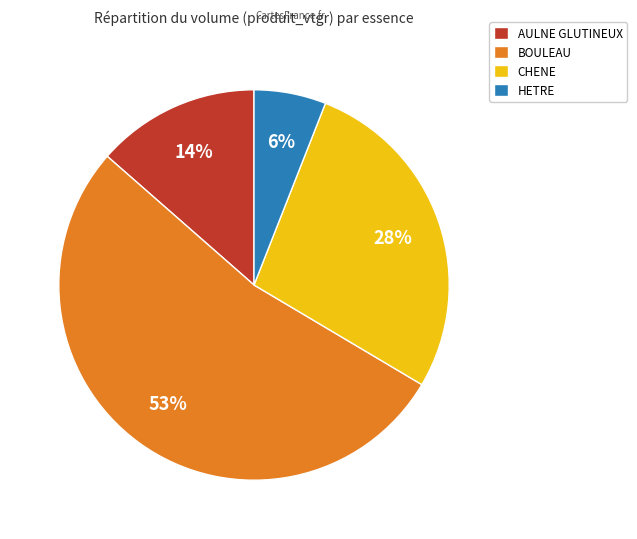

Approximately how many times larger is the value at HETRE compared to CHENE?

0.2